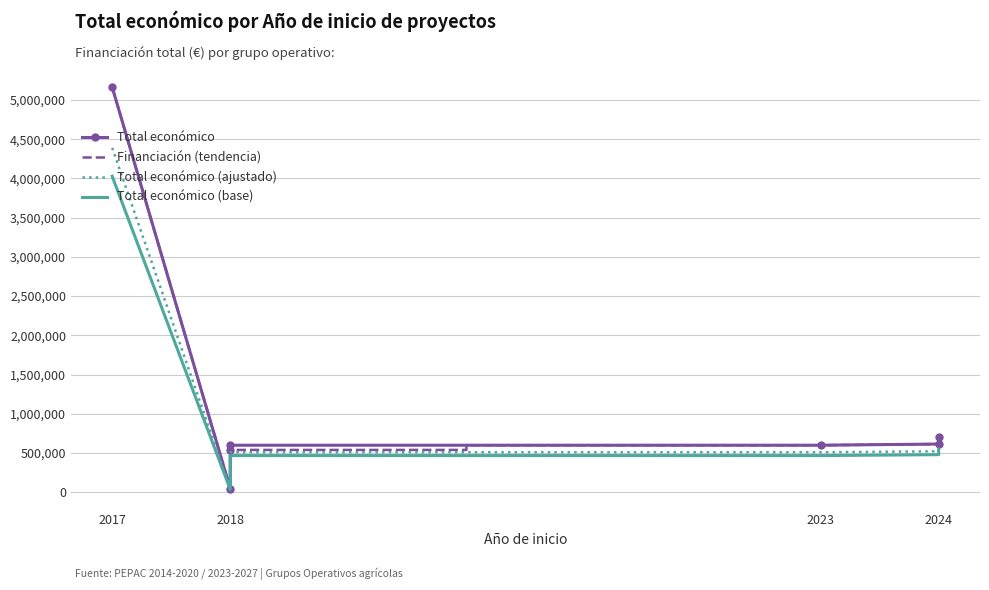

The chart shows a value of 5163335 at 2017 (TOOLBOX). True or false?

True